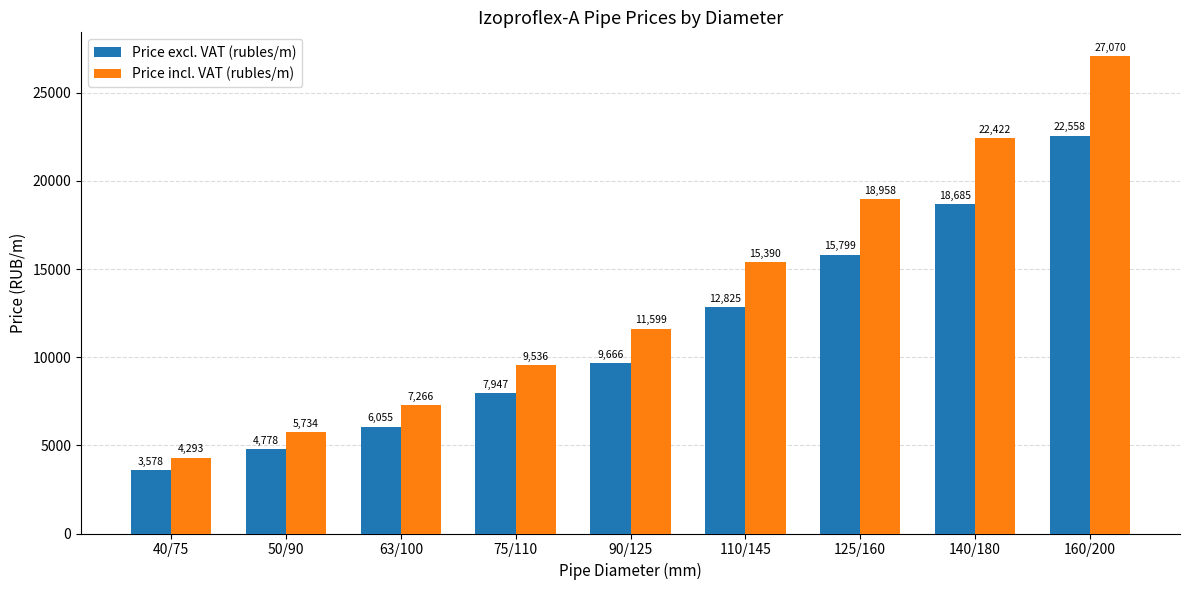

The value of Price excl. VAT (rubles/m) at 63/100 is 6055.2. True or false?

True